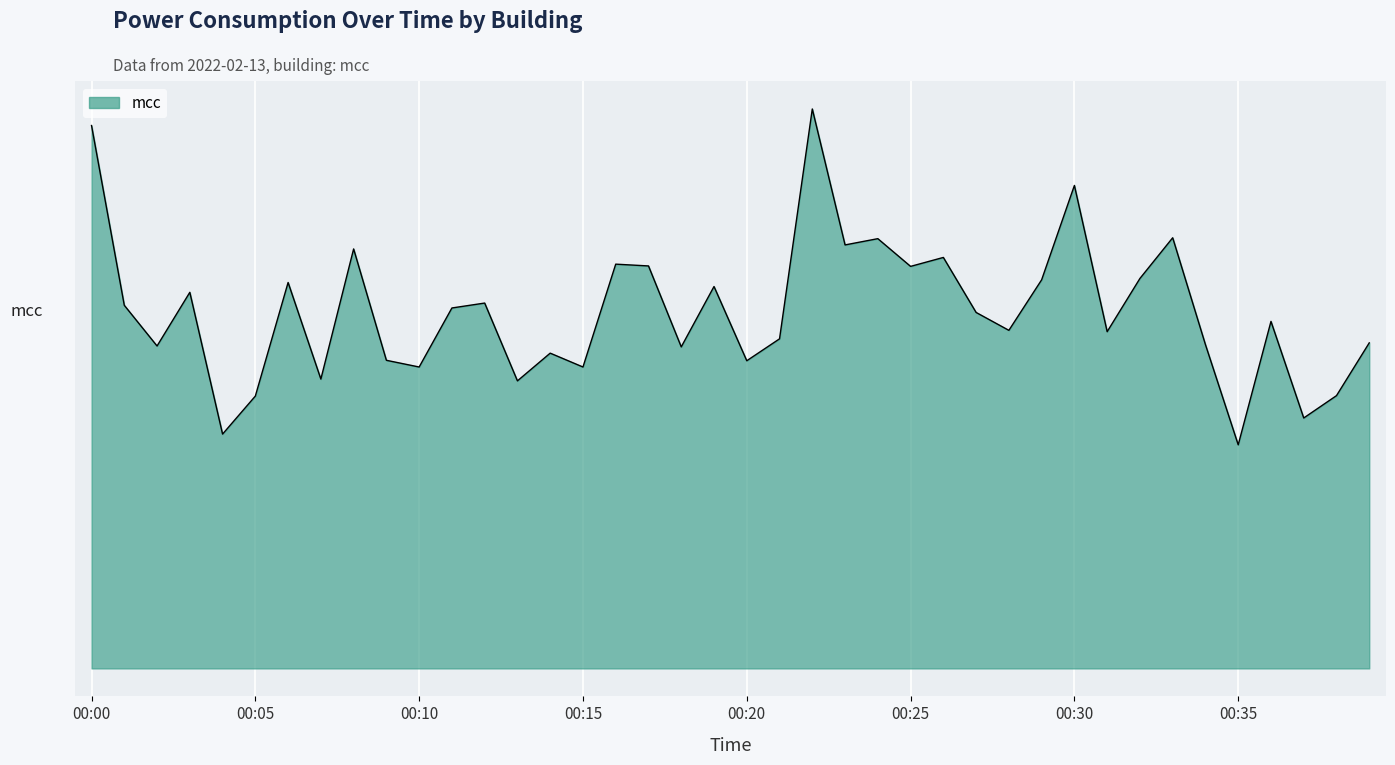

Is this an area chart (filled region under the line)?

Yes